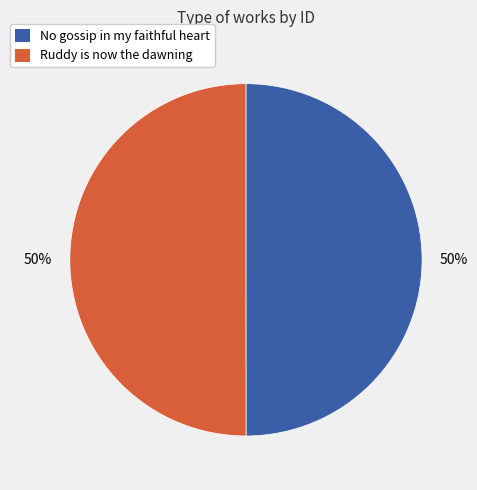

To the nearest percent, what is the average slice percentage?

50%